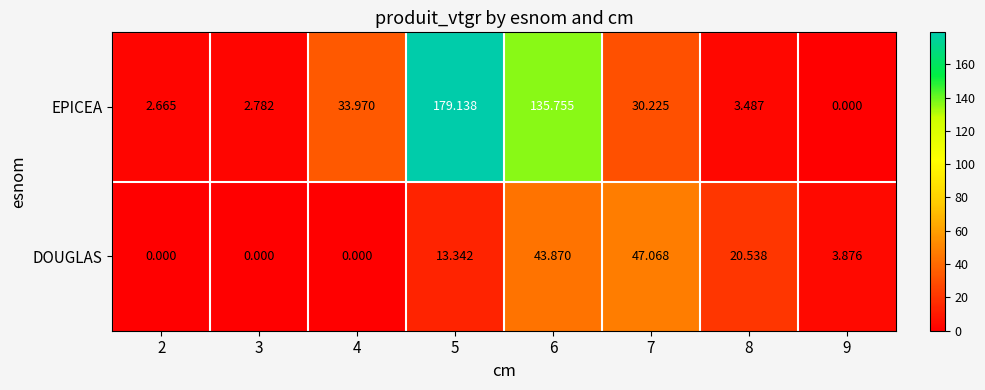

What is the difference between the highest and lowest values at 8?

17.1